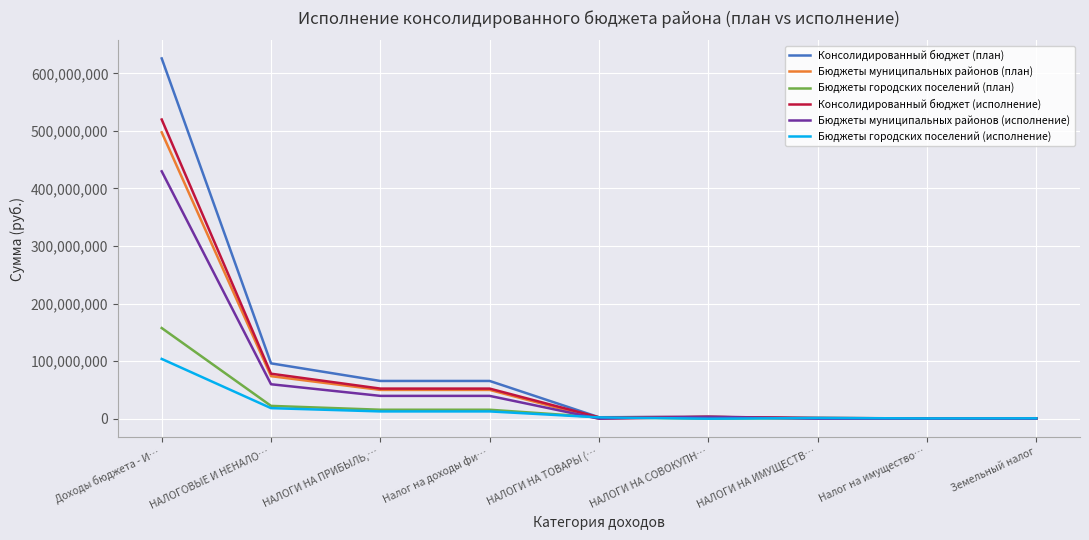

Which category has the highest value in the Бюджеты муниципальных районов (план) series?

Доходы бюджета - И…